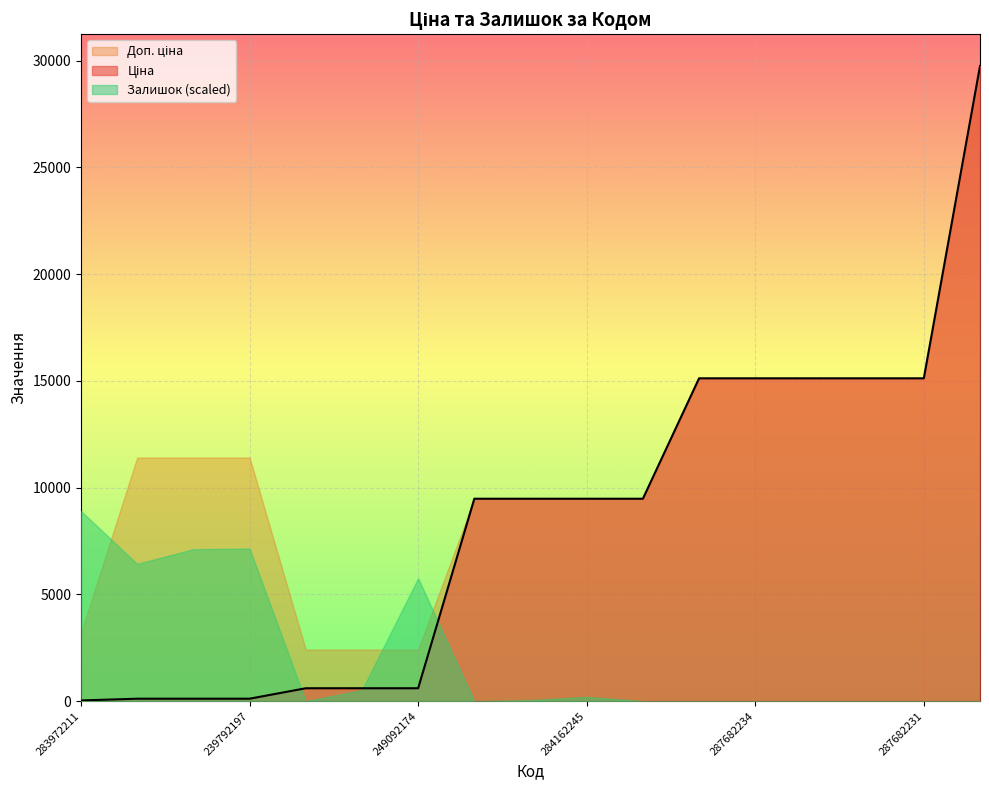

What is the difference between the second highest and second lowest values in the Доп. ціна series?

12705.2